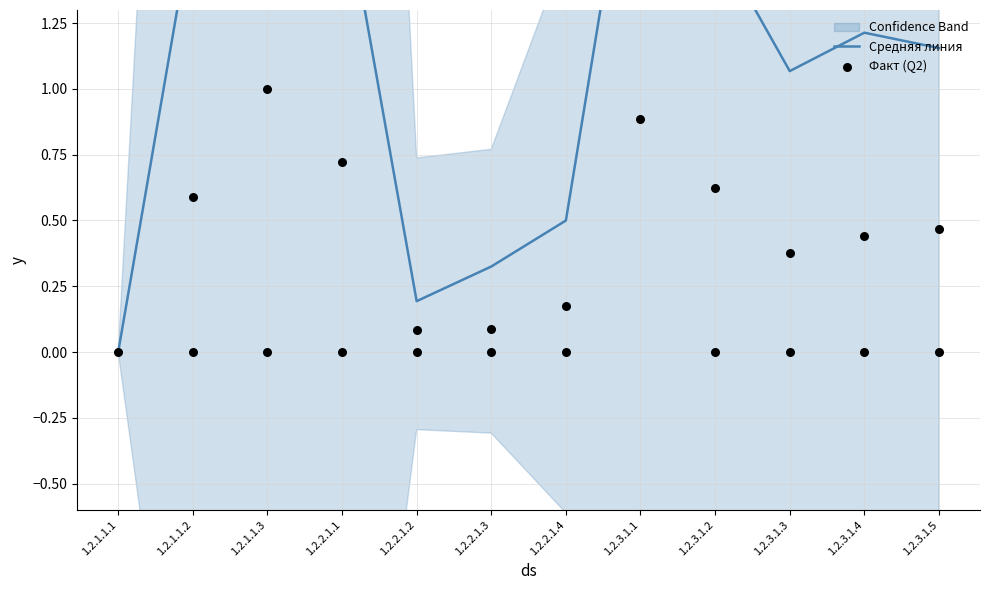

What are all the series names shown in the legend?

Средняя линия, Факт (Q2)